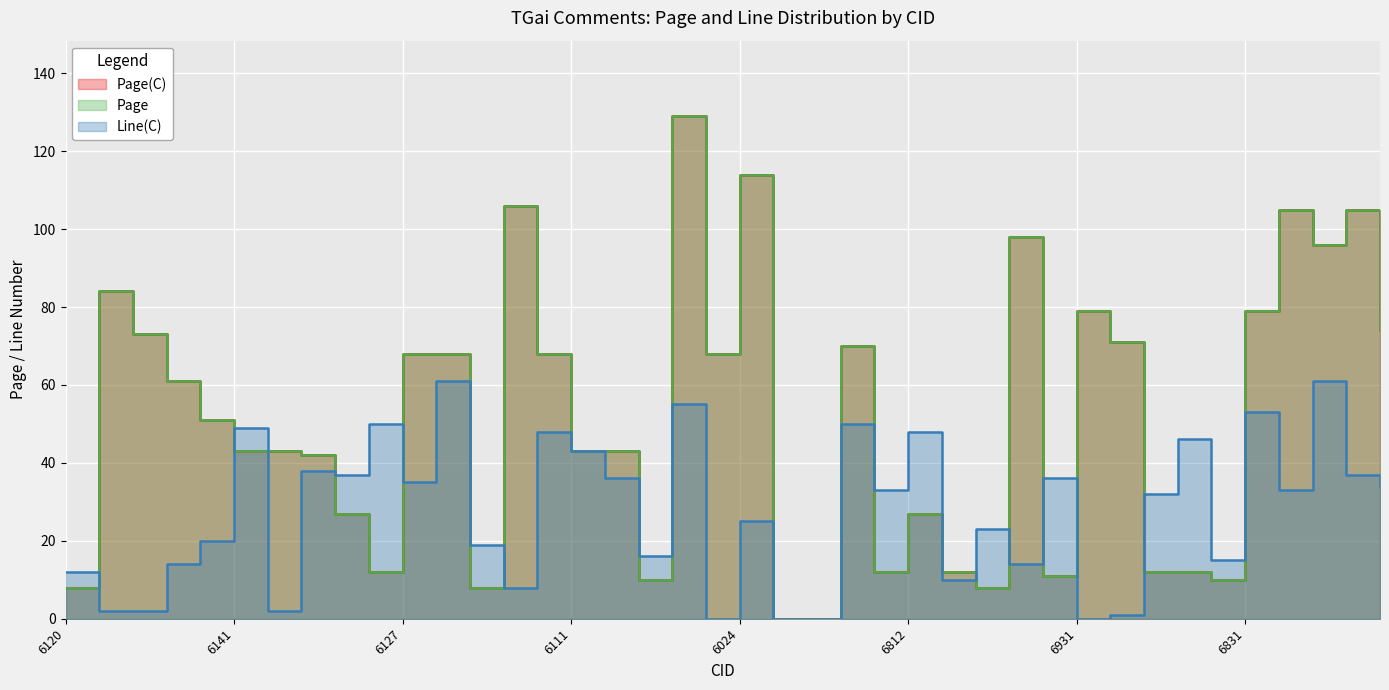

Reading left to right, extract all data points from this chart.

Page(C): 8	84	73	61	51	43	43	42	27	12	68	68	8	106	68	43	43	10	129	68	114	0	0	70	12	27	12	8	98	11	79	71	12	12	10	79	105	96	105	74
Page: 8	84	73	61	51	43	43	42	27	12	68	68	8	106	68	43	43	10	129	68	114	0	0	70	12	27	12	8	98	11	79	71	12	12	10	79	105	96	105	74
Line(C): 12	2	2	14	20	49	2	38	37	50	35	61	19	8	48	43	36	16	55	0	25	0	0	50	33	48	10	23	14	36	0	1	32	46	15	53	33	61	37	34